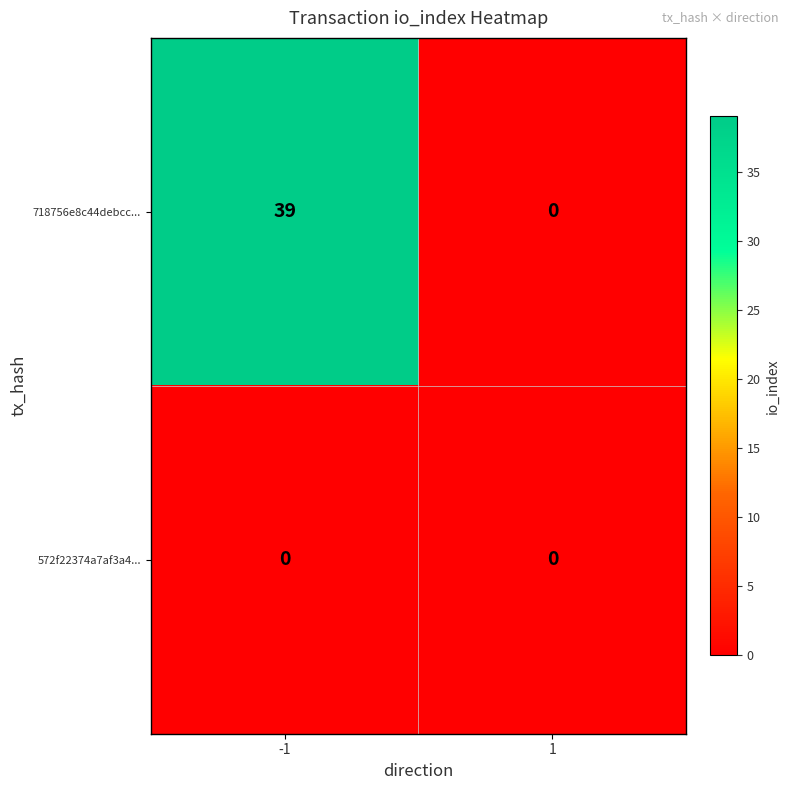

Count the number of categories in the chart.

2